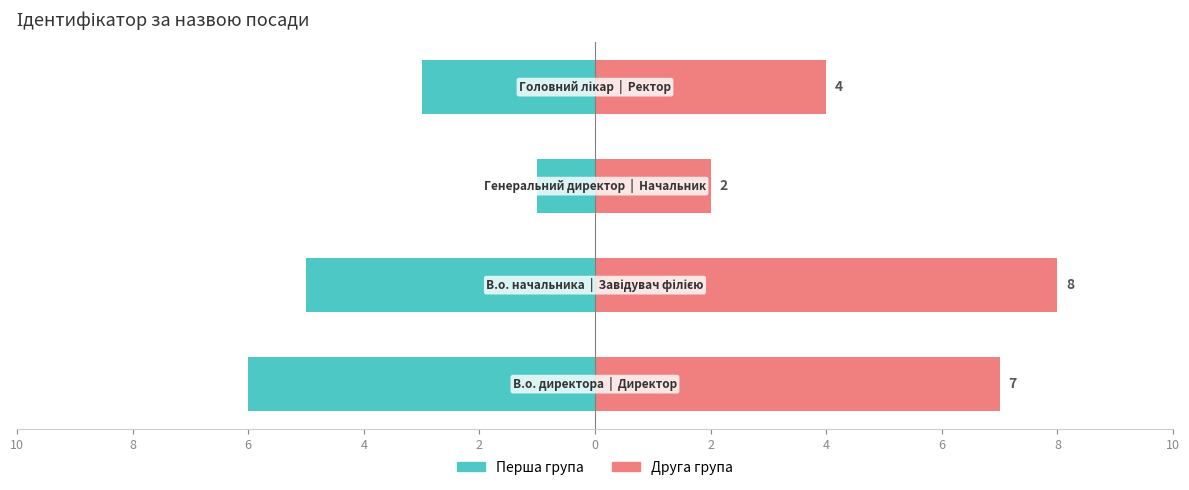

Which series changed the most between 10 and 6?

Перша група